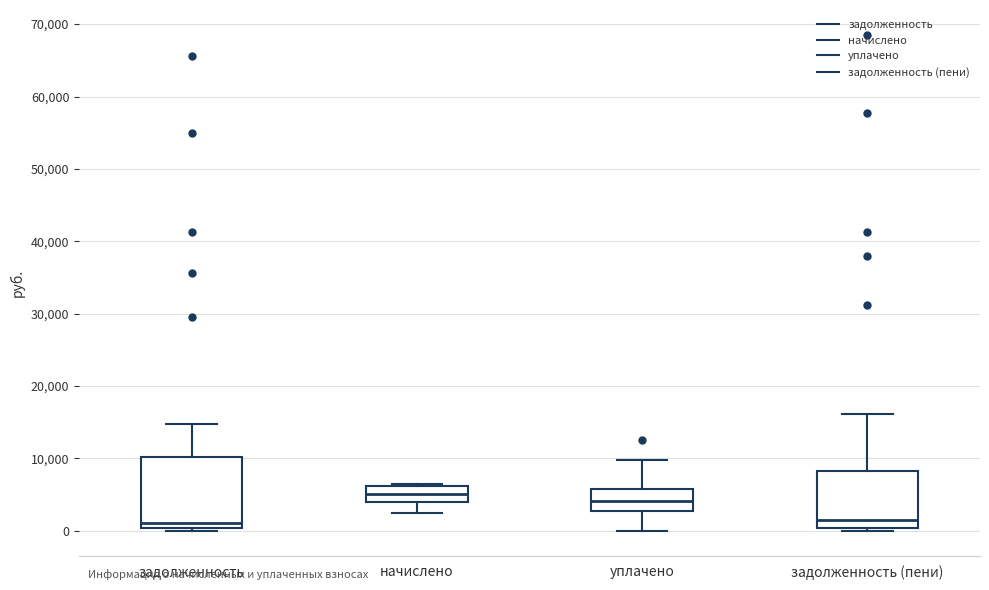

Reading left to right, read every box against the y-axis: the position of its median line, the range the box covers, and the ends of its whiskers. The values are not printed on the chart, so give them approximately, as read against the axis.

задолженность: median 1000, box 0 to 10000, whiskers 0 (just below the box's lower edge) to 15000
начислено: median 5000, box 4000 to 6000, whiskers 2000 to 6000 (just above the box's upper edge)
уплачено: median 4000, box 3000 to 6000, whiskers 0 to 10000
задолженность (пени): median 1000, box 0 to 8000, whiskers 0 (just below the box's lower edge) to 16000